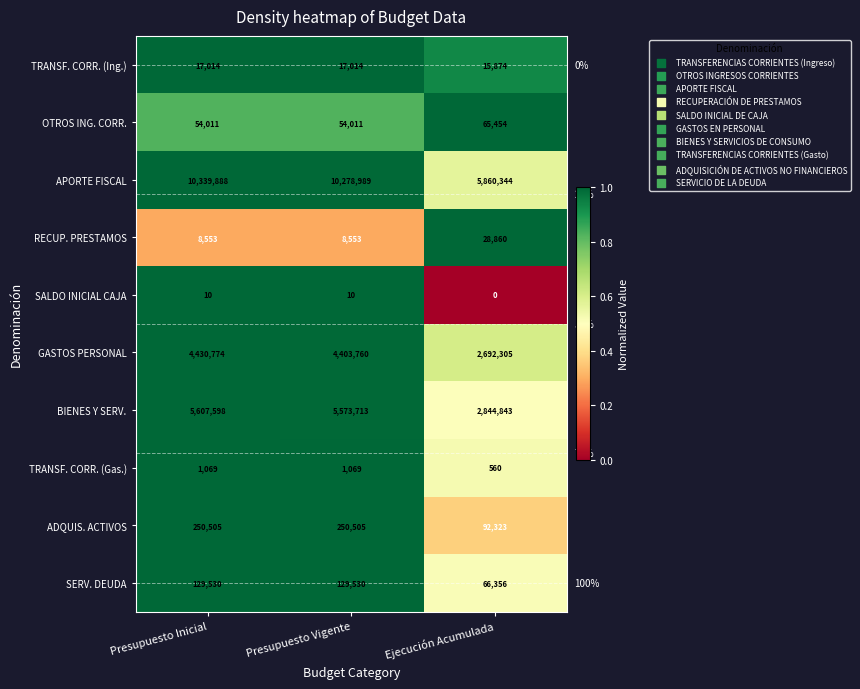

True or false: BIENES Y SERV. has a value of 2844843 at Ejecución Acumulada.

True